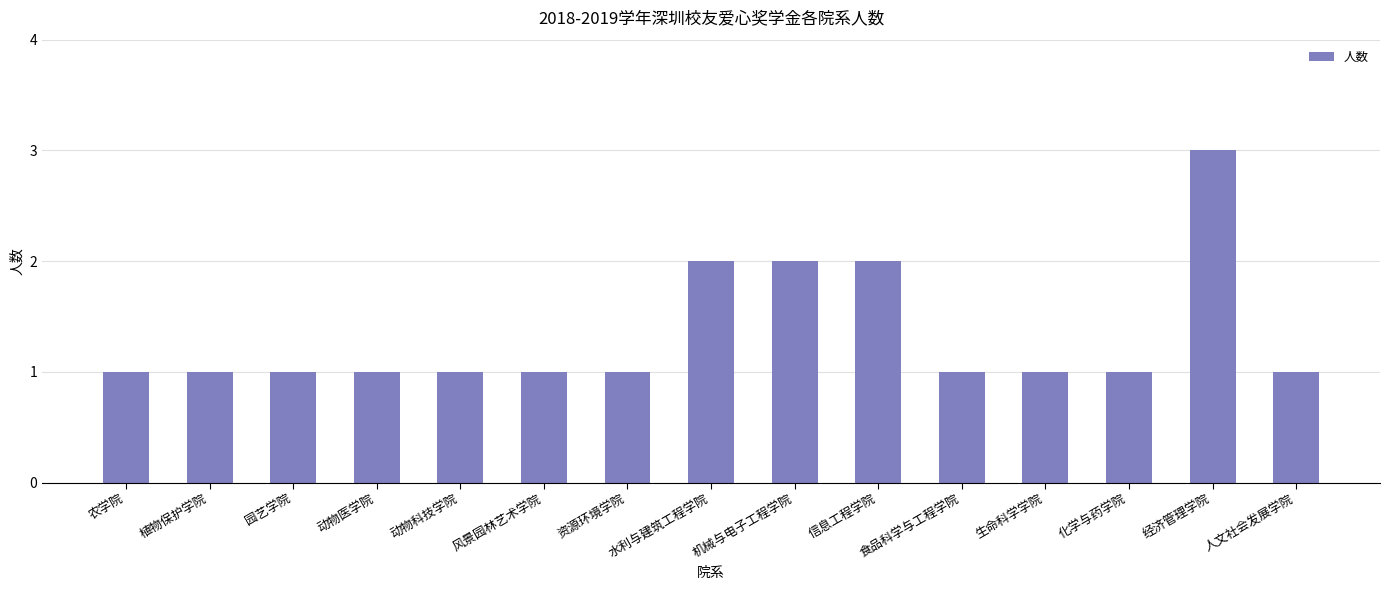

The chart shows a value of 2 at 机械与电子工程学院. True or false?

True